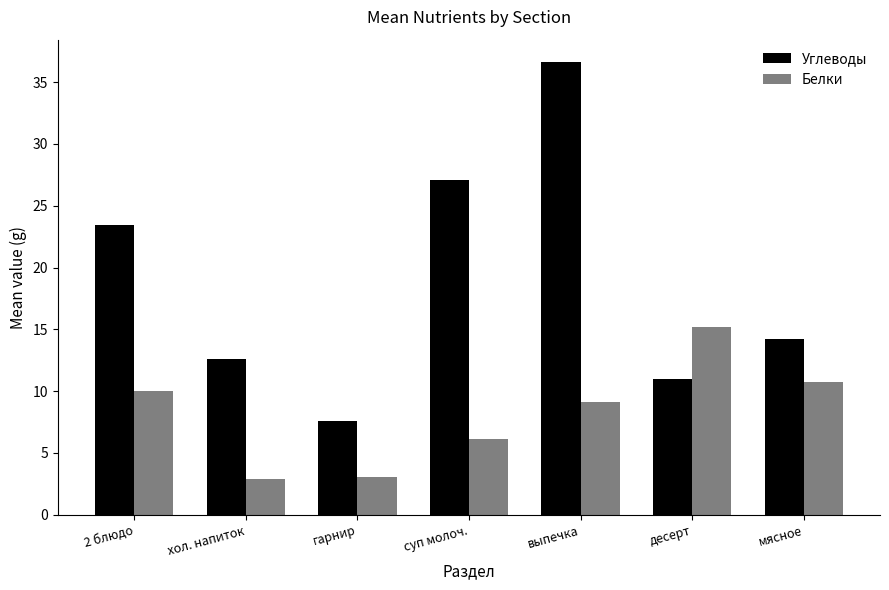

At which category is the sum across all series the highest?

выпечка